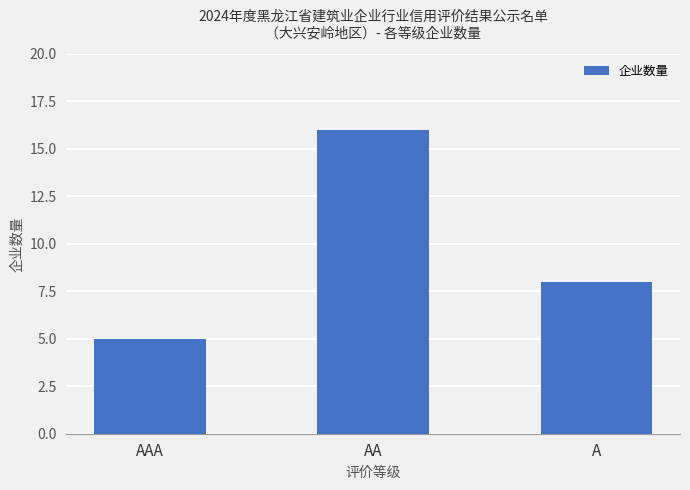

Reading left to right, what are all the values shown in this chart?

AAA=5	AA=16	A=8